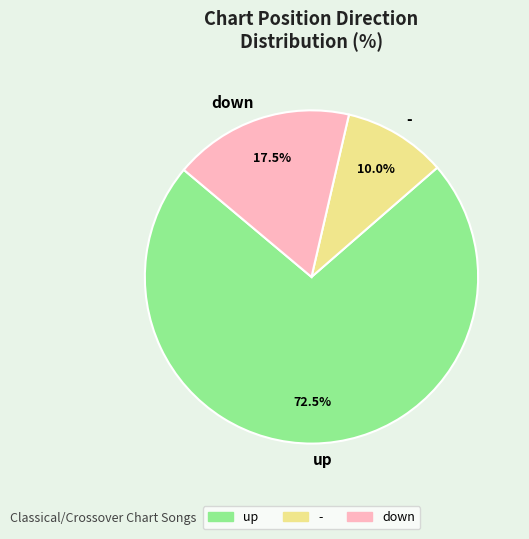

Combined, do - and down account for over 50%?

No